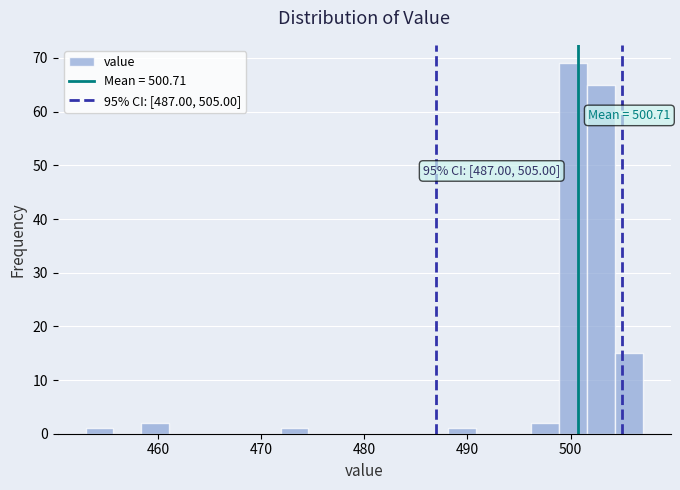

Around what value on the x-axis is the tallest bar? Give the approximate position of its centre, as read against the axis.

500